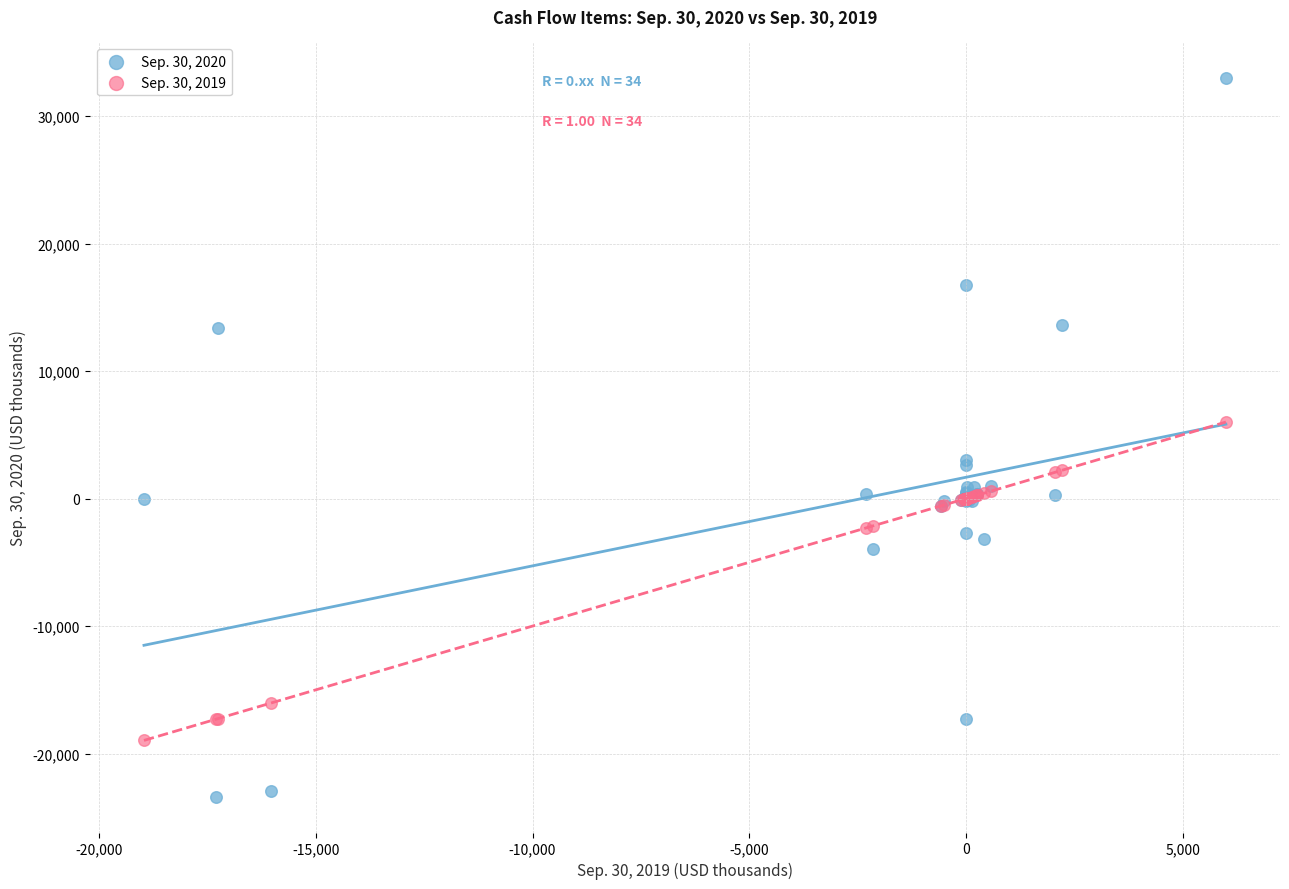

Which series has the widest spread of Y values?

Sep. 30, 2020